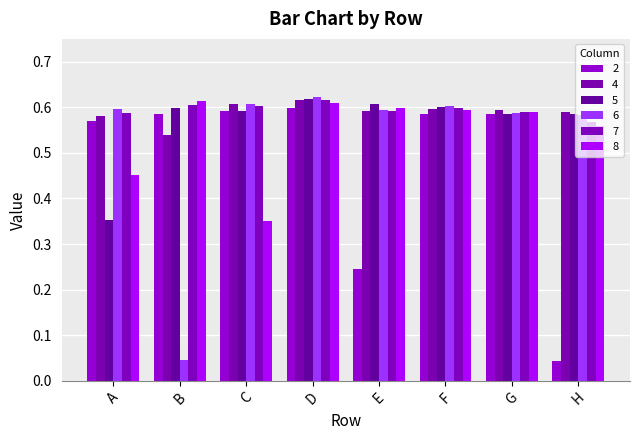

What is the sum of all 5 values?

4.5